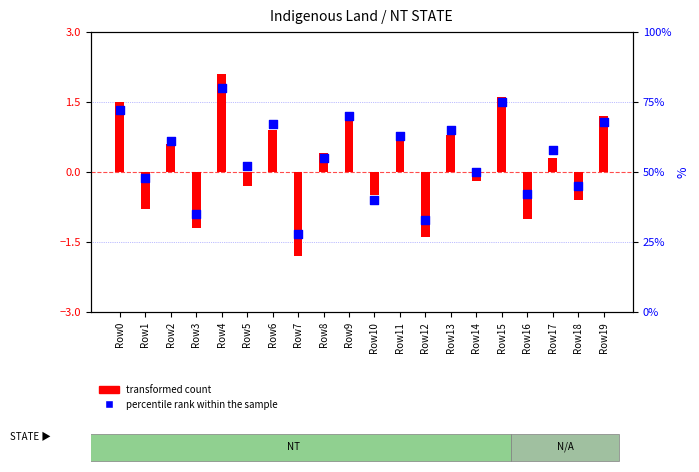

Which series has the largest Y range (max minus min)?

percentile rank within the sample